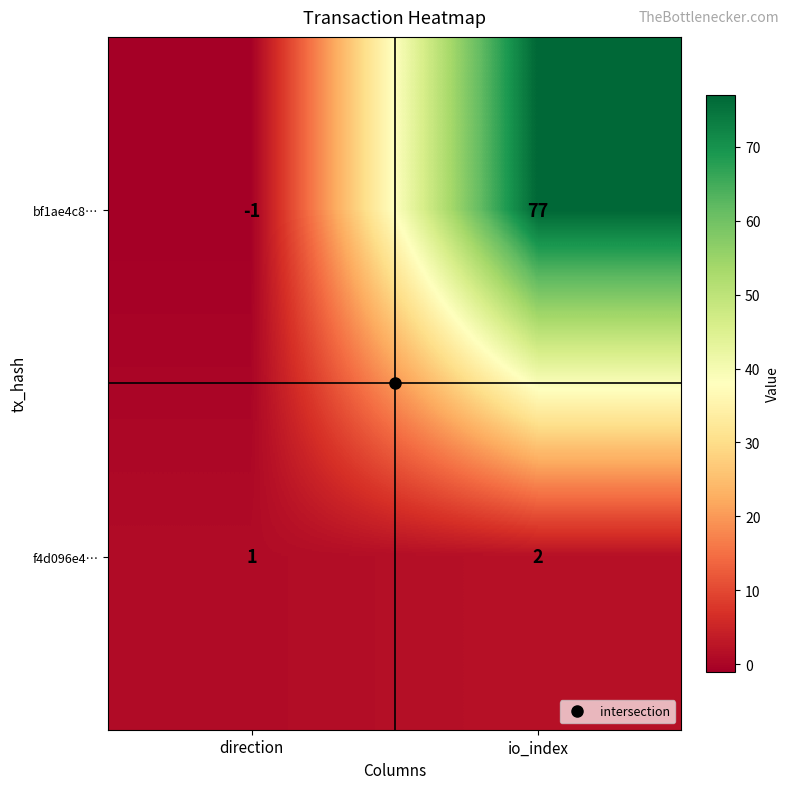

Between direction and io_index, which series saw the biggest shift?

bf1ae4c8…